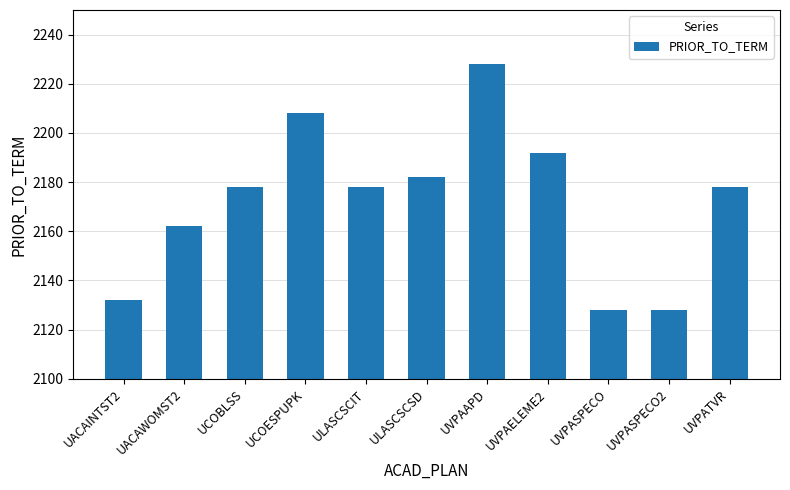

How many bars are there in total?

11